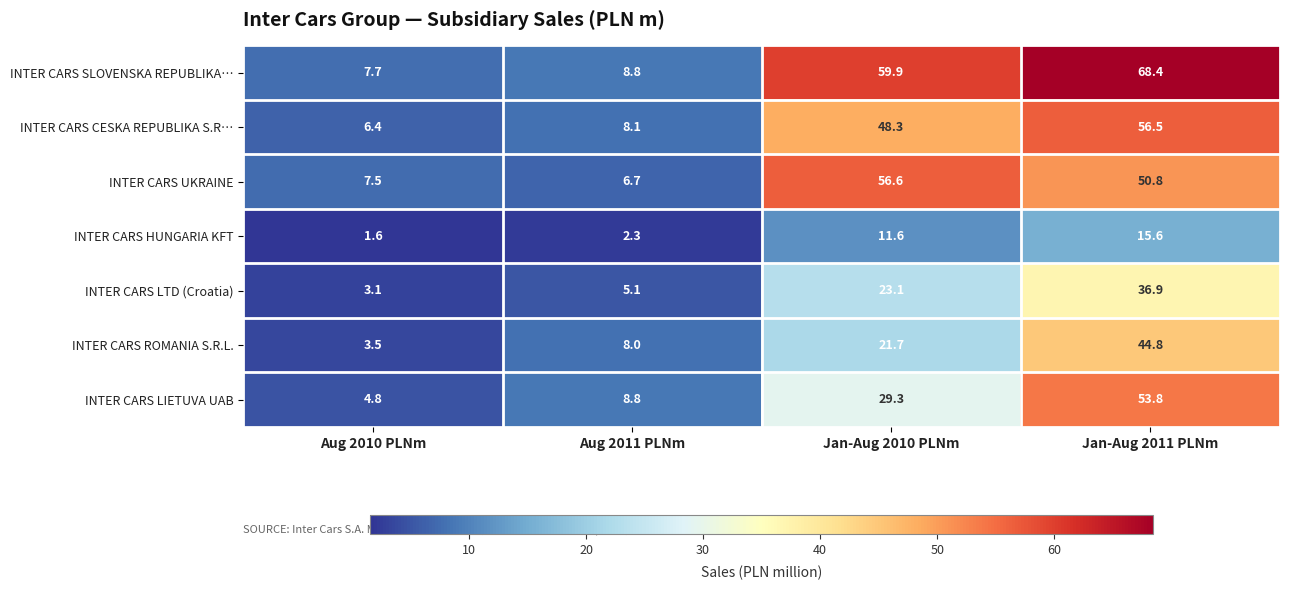

What is the spread (max minus min) of values at Aug 2010 PLNm?

6.1